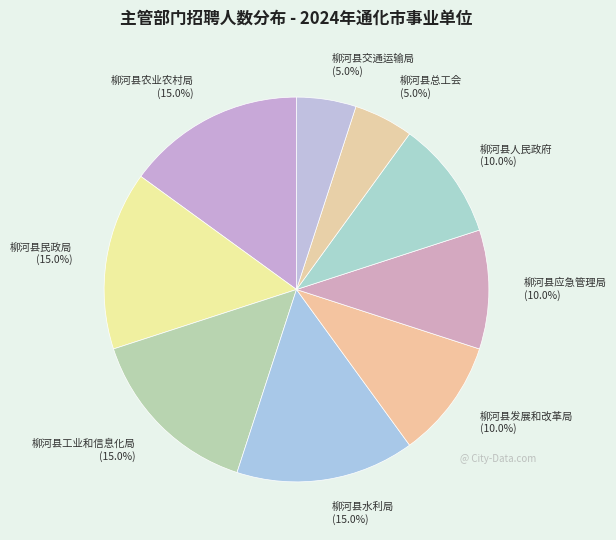

True or false: 柳河县发展和改革局 accounts for 18% of the total.

False